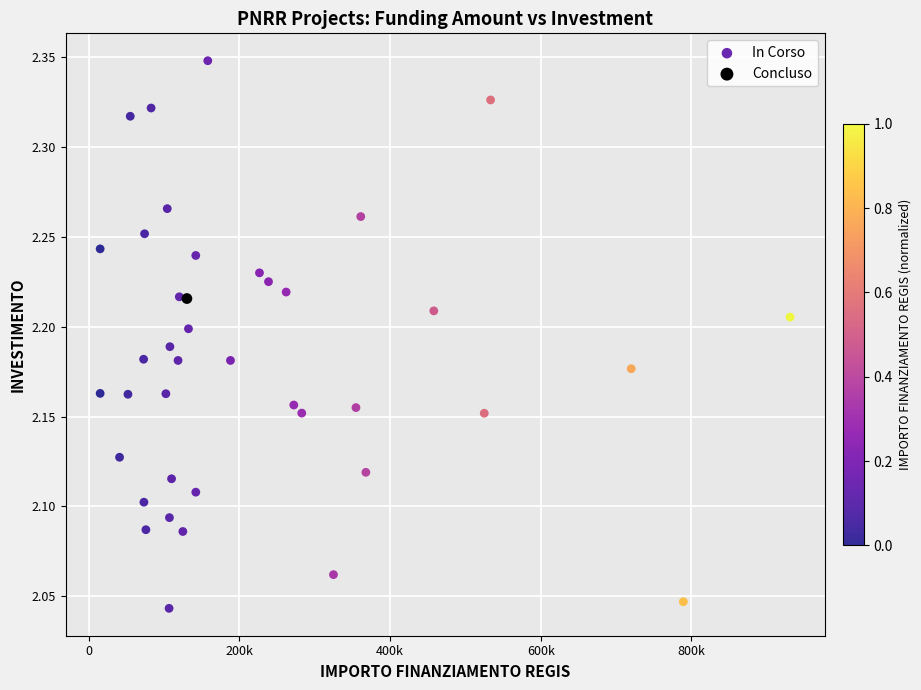

What are all the series names shown in the legend?

In Corso, Concluso